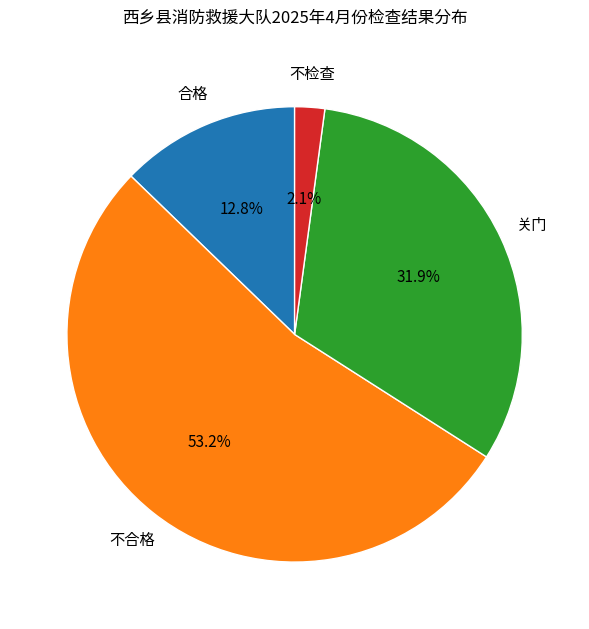

Is there a majority slice in this chart?

Yes